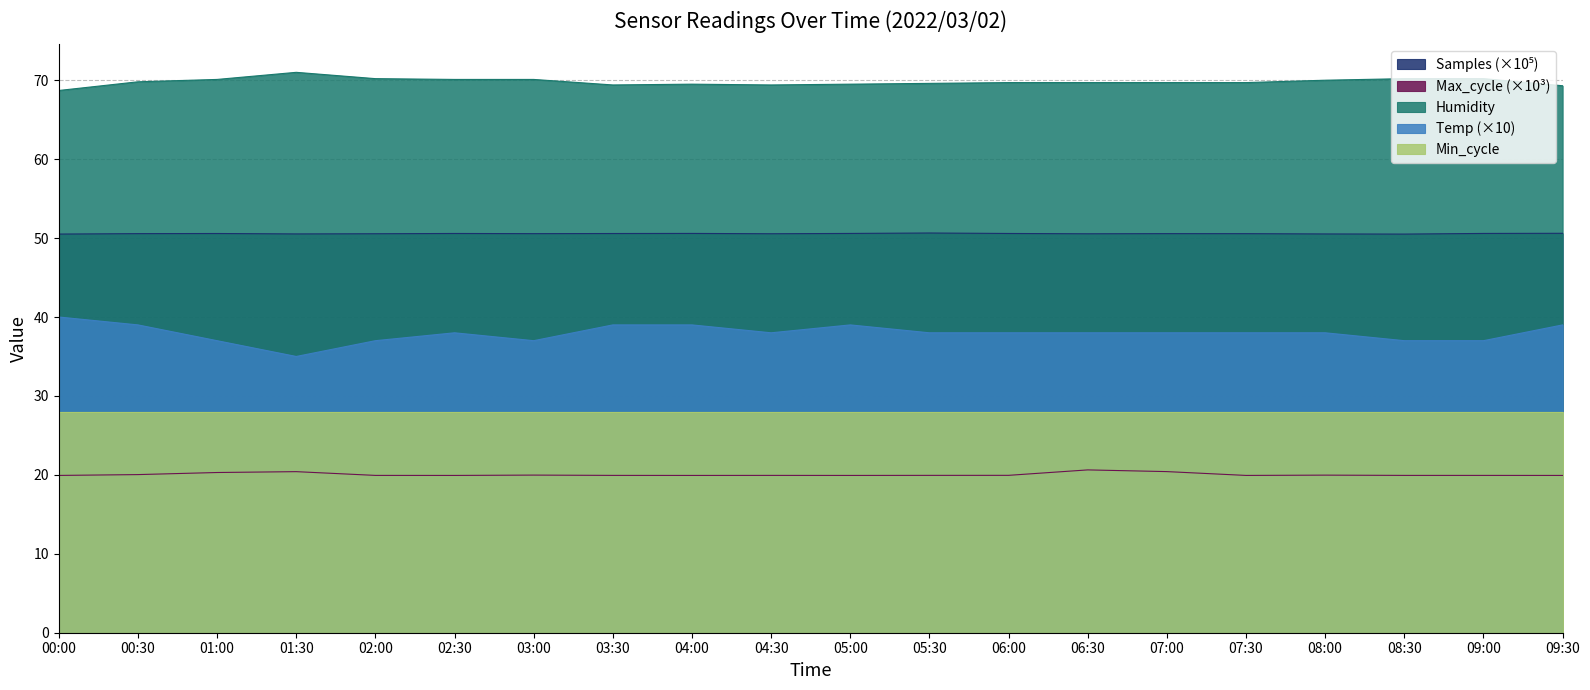

Does the chart display data point markers on the line(s)?

No